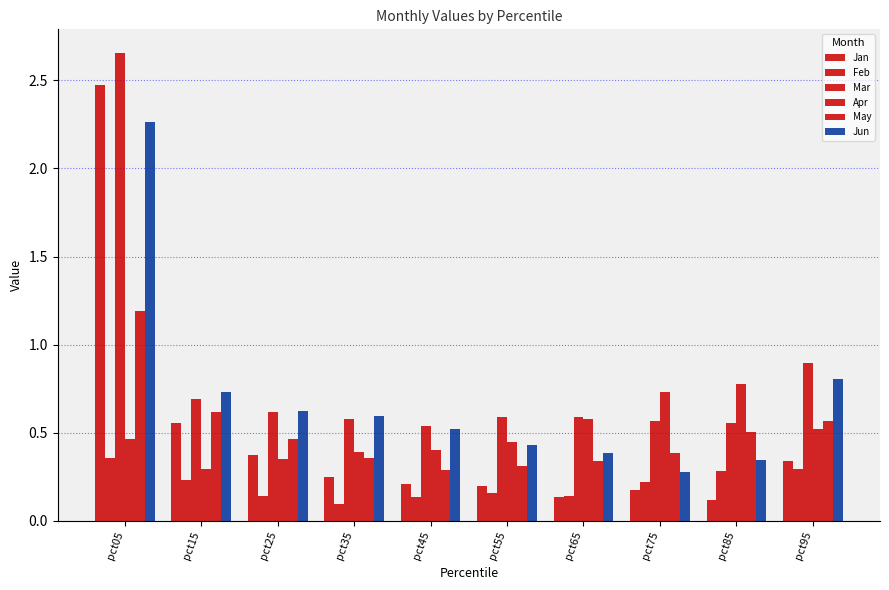

Rank the series by their maximum value, from highest to lowest.

Mar, Jan, Jun, May, Apr, Feb